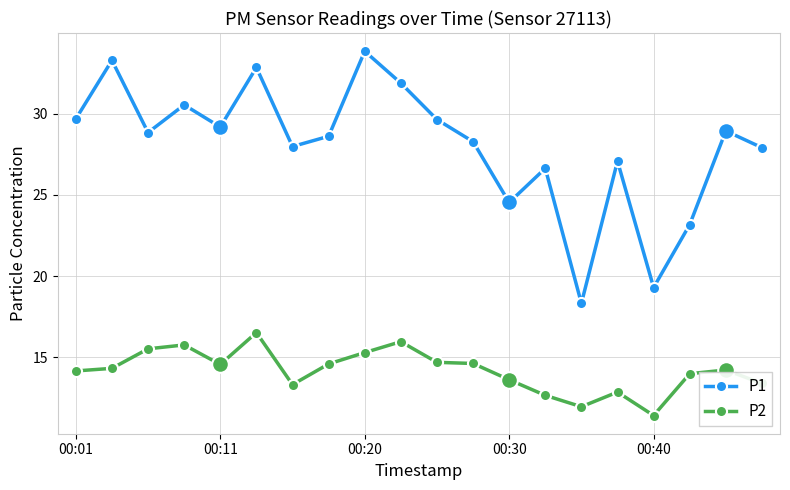

List the series in order of their overall mean, highest first.

P1, P2